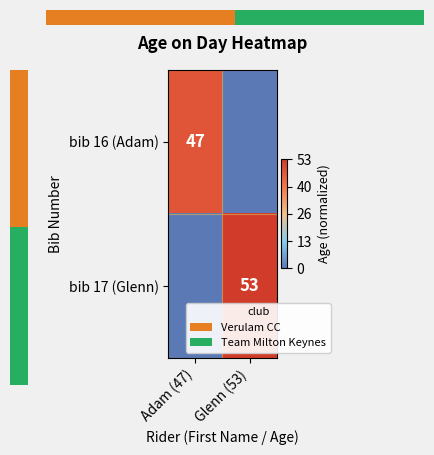

How many positive values does the 0.0 series have?

1